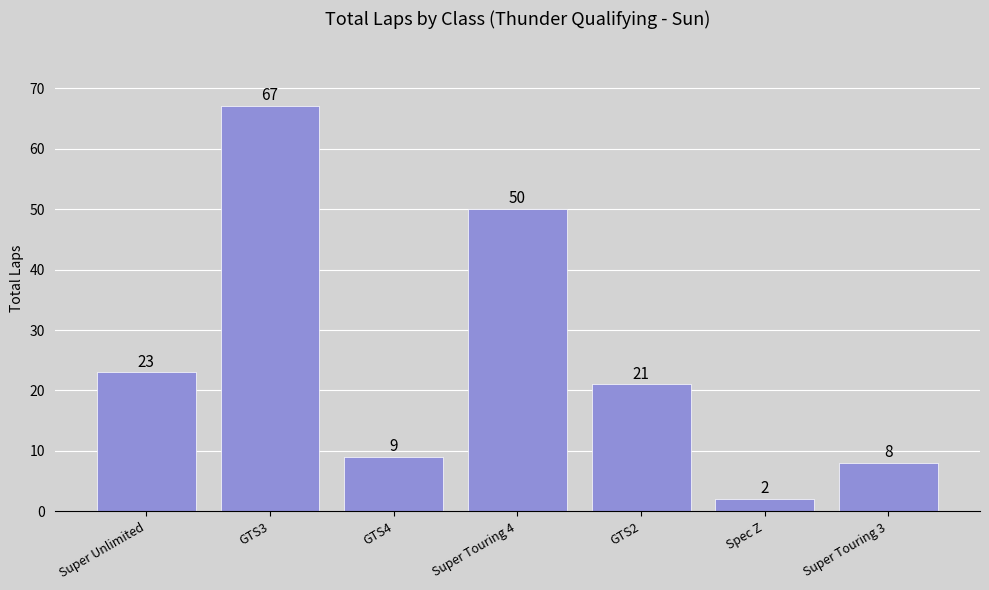

List the labels in order of value, smallest first.

Spec Z, Super Touring 3, GTS4, GTS2, Super Unlimited, Super Touring 4, GTS3